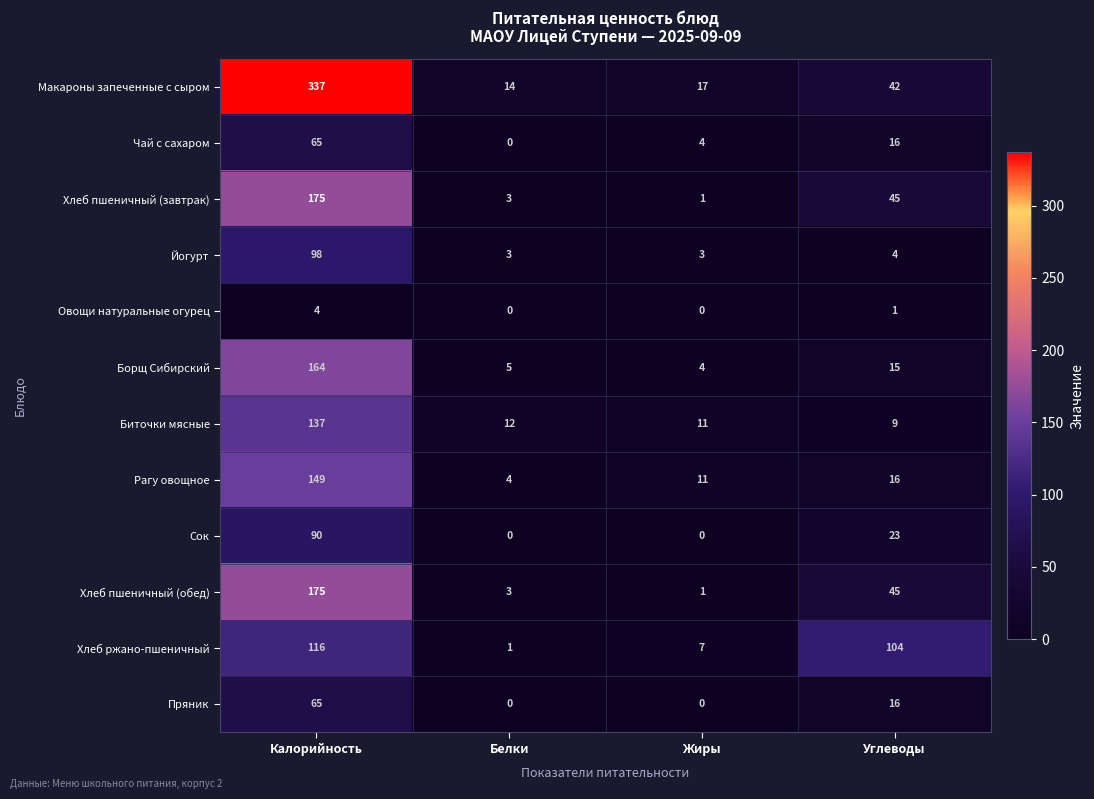

At which label is Овощи натуральные огурец closest to 2?

Углеводы